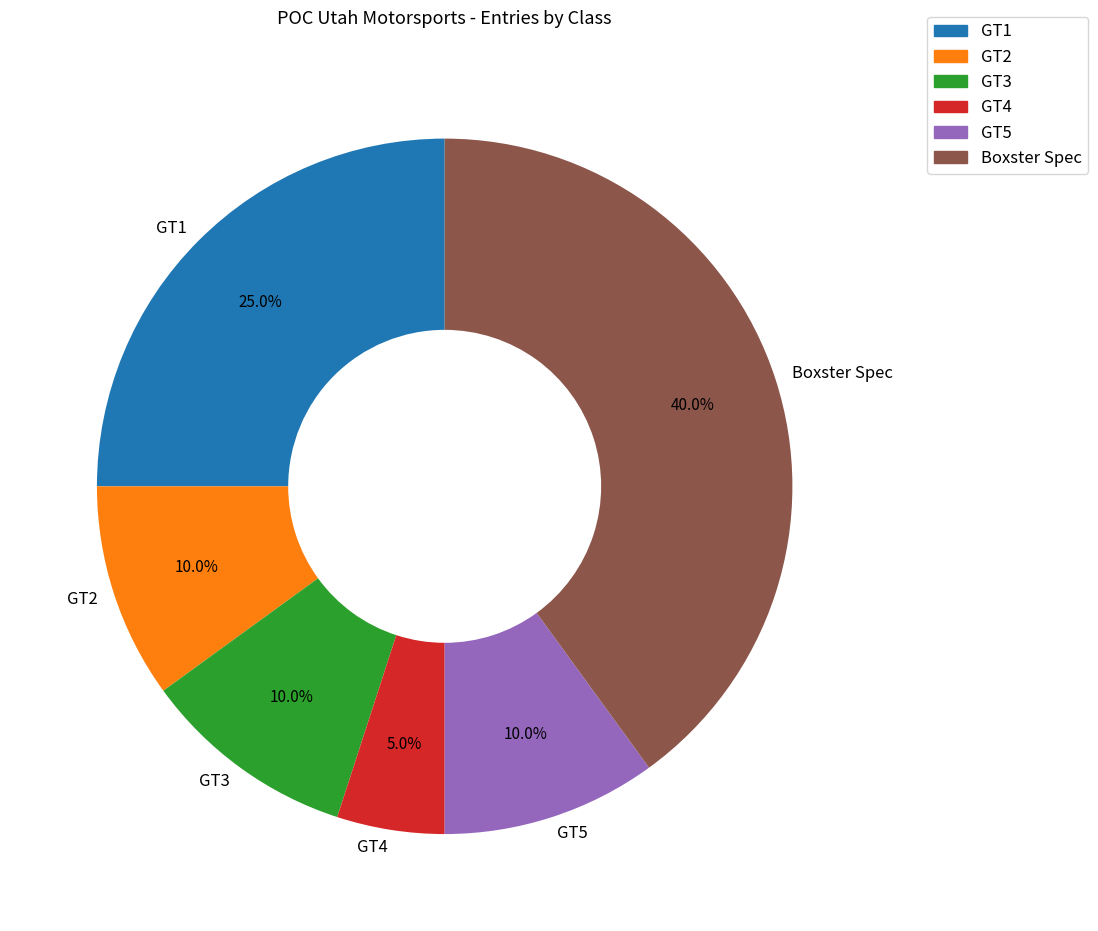

Is it true that Boxster Spec is 51% of the pie?

False